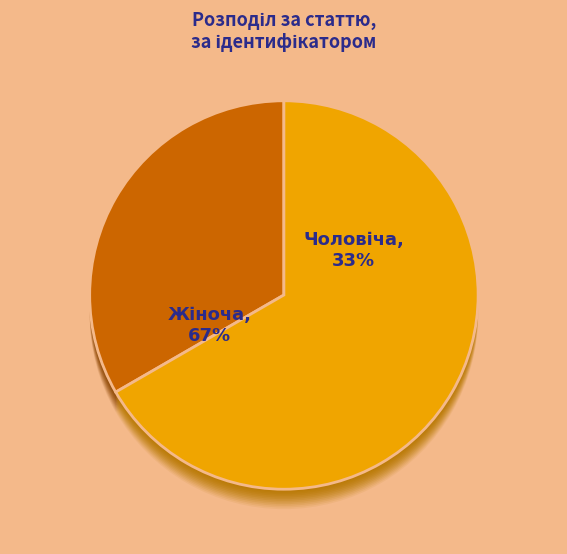

Rank the categories by value from highest to lowest.

Жіноча, Чоловіча